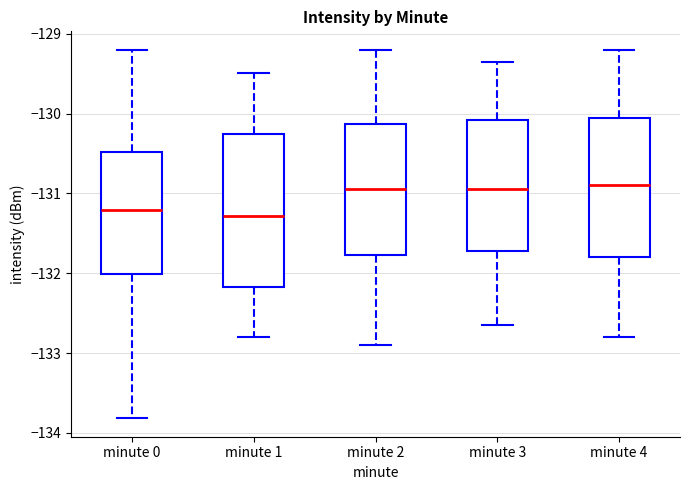

Reading left to right, transcribe this box plot: for each box, give where its median line is, the range the box spans, and where its two whiskers end, as read against the y-axis. The values are not printed on the chart, so give them approximately, as read against the axis.

minute 0: median -131.2, box -132.0 to -130.5, whiskers -133.8 to -129.2
minute 1: median -131.3, box -132.2 to -130.2, whiskers -132.8 to -129.5
minute 2: median -130.9, box -131.8 to -130.1, whiskers -132.9 to -129.2
minute 3: median -130.9, box -131.7 to -130.1, whiskers -132.6 to -129.3
minute 4: median -130.9, box -131.8 to -130.0, whiskers -132.8 to -129.2